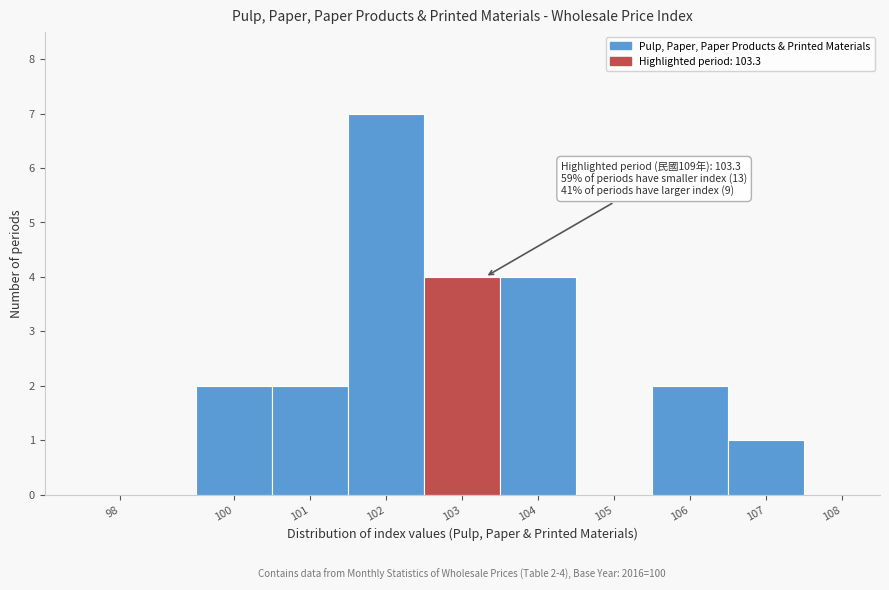

Reading left to right, list all the values displayed in this chart.

98=0	100=2	101=2	102=7	103=4	104=4	105=0	106=2	107=1	108=0